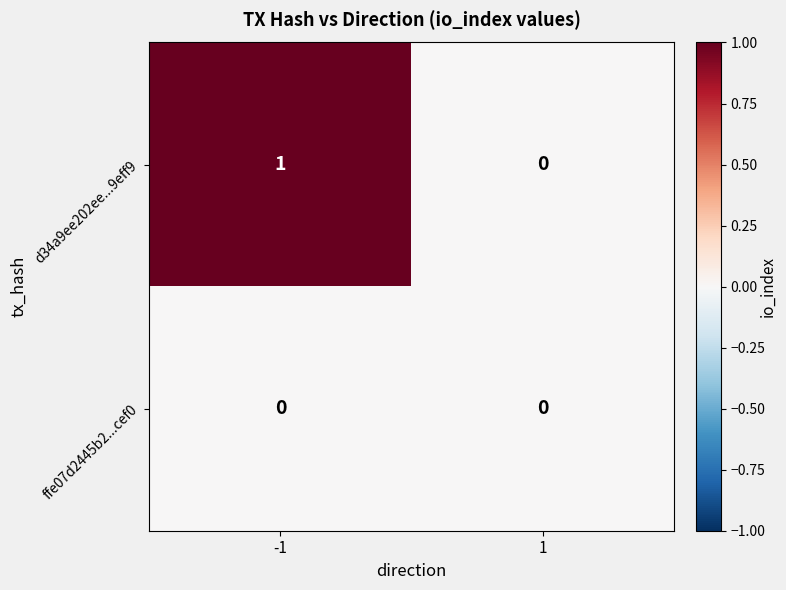

True or false: d34a9ee202ee...9eff9 has a value of 0 at 1.

True